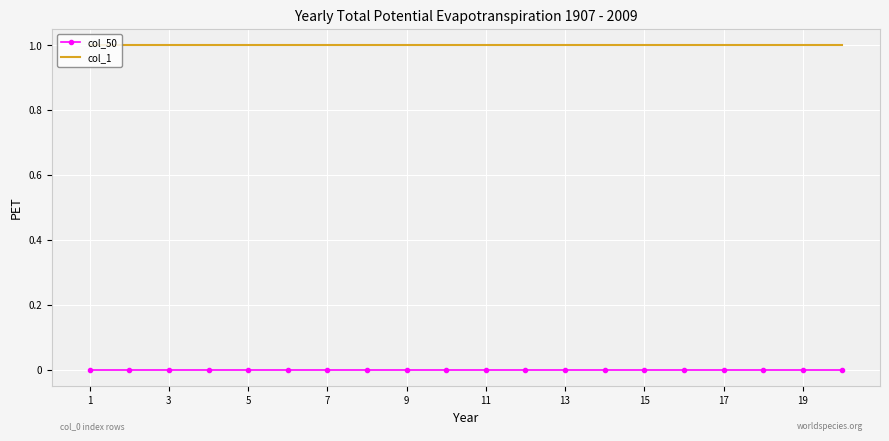

List the series in order of their peak value, lowest first.

col_50, col_1